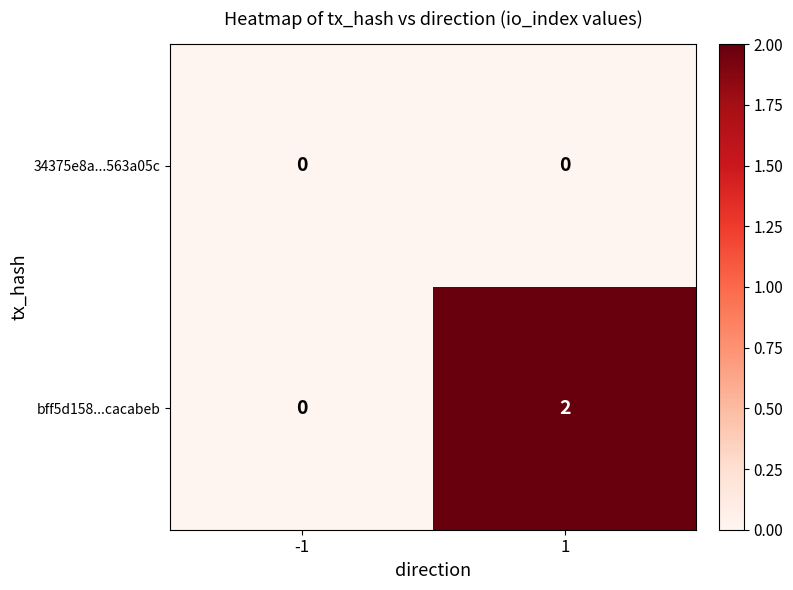

Which series has the largest total across all categories?

bff5d158...cacabeb